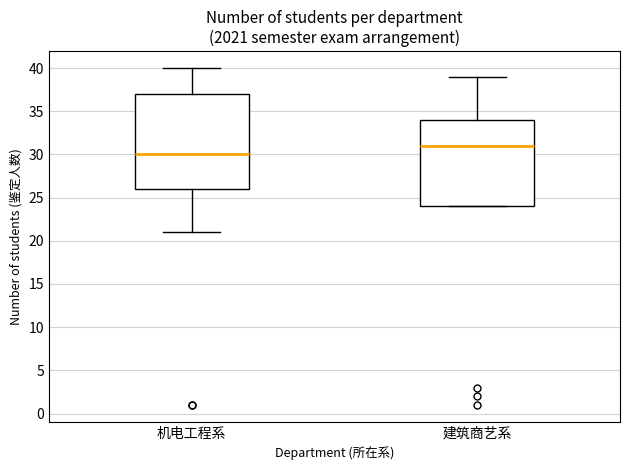

Reading left to right, transcribe this box plot: for each box, give where its median line is, the range the box spans, and where its two whiskers end, as read against the y-axis. The values are not printed on the chart, so give them approximately, as read against the axis.

机电工程系: median 30, box 26 to 37, whiskers 21 to 40
建筑商艺系: median 31, box 24 to 34, whiskers 24 to 39